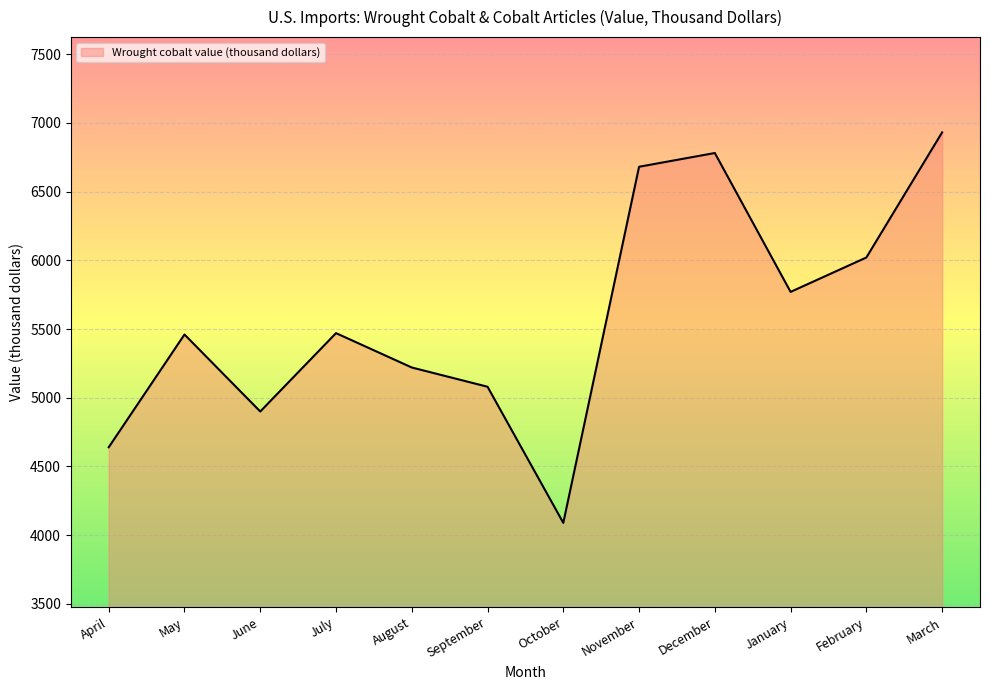

Where is the data nearest to the value 5510?

July